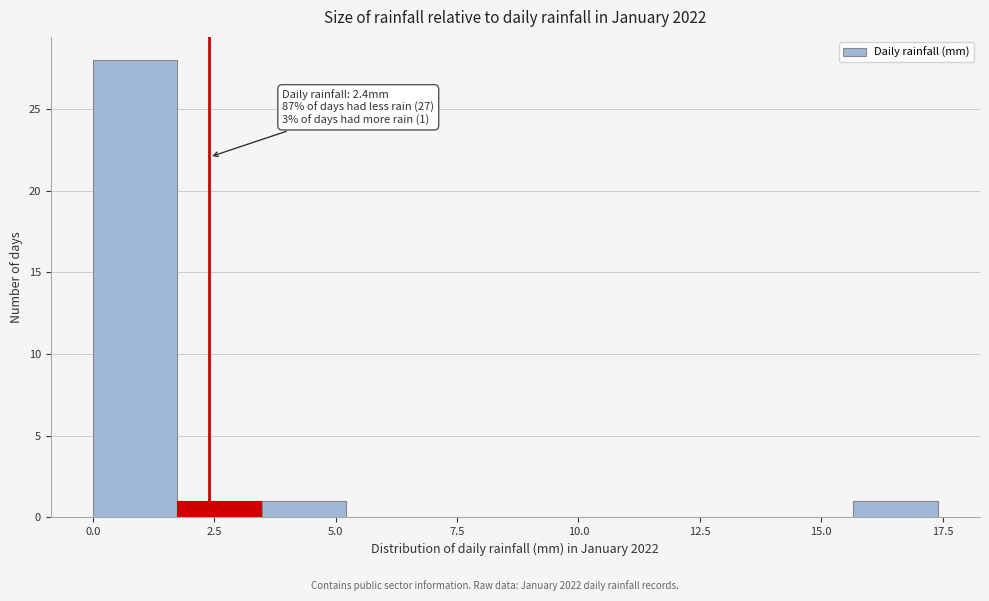

Read against the x-axis, roughly where is the centre of the tallest bar?

1.0